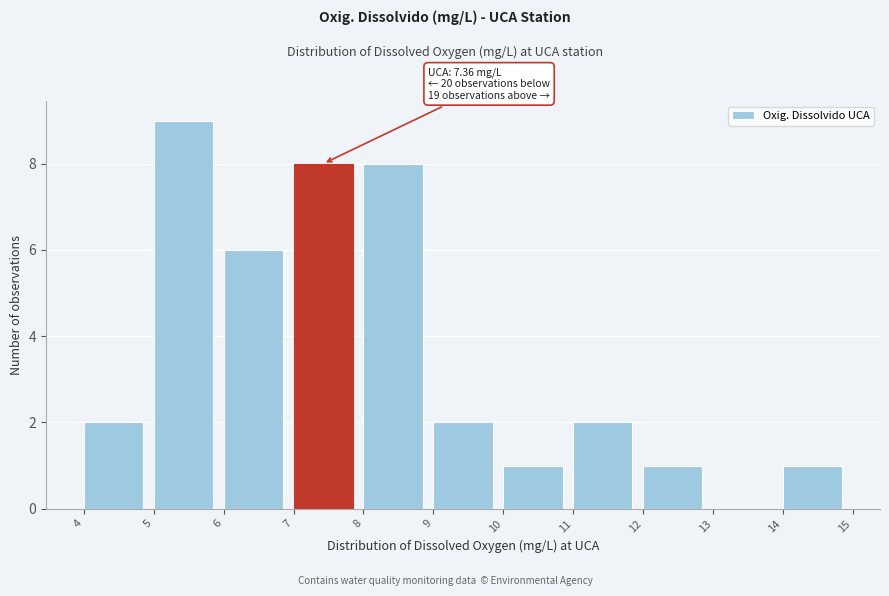

Which range on the x-axis has the tallest bar?

5 to 6